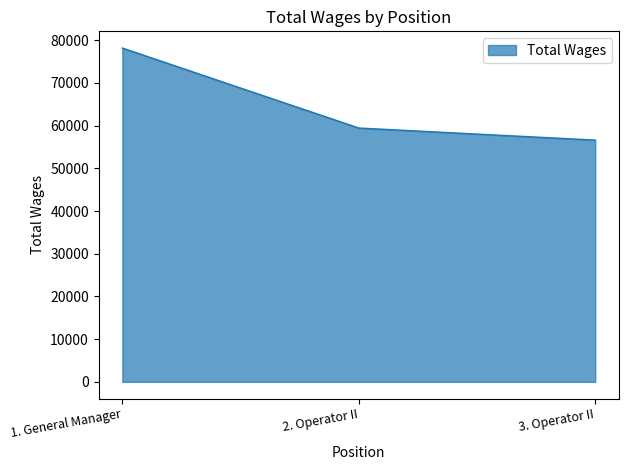

List the labels in order of value, largest first.

1. General Manager, 2. Operator II, 3. Operator II